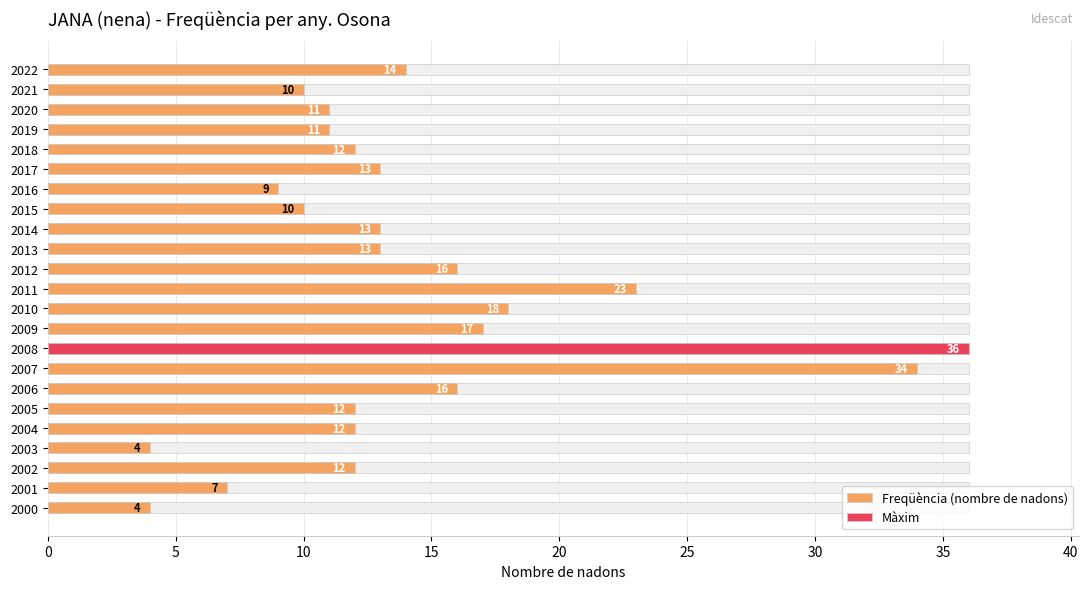

Is it true that the value at 2005 is 3?

False